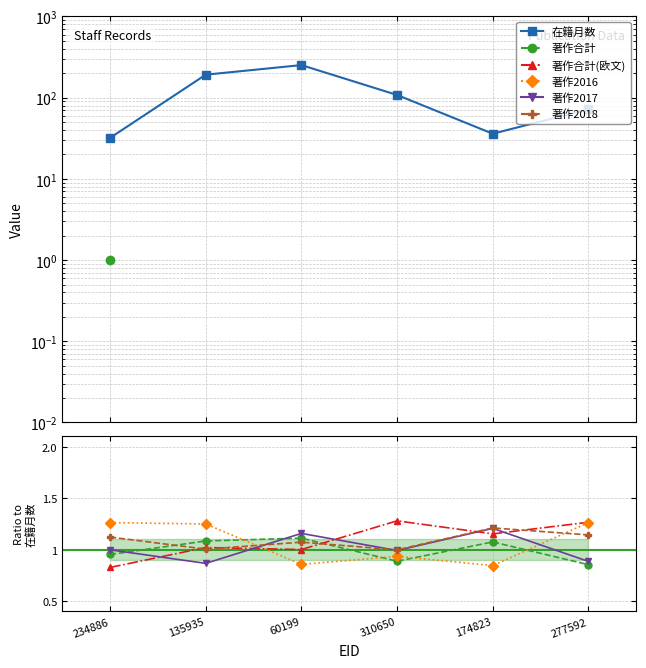

Reading right to left, what are all the values shown in this chart?

在籍月数: 72.0	36.0	108.0	252.0	192.0	32.0
著作合計: 0.9	1.1	0.9	1.1	1.1	1.0
著作合計(欧文): 1.3	1.2	1.3	1.0	1.0	0.8
著作2016: 1.3	0.8	0.9	0.9	1.2	1.3
著作2017: 0.9	1.2	1.0	1.2	0.9	1.0
著作2018: 1.1	1.2	1.0	1.1	1.0	1.1